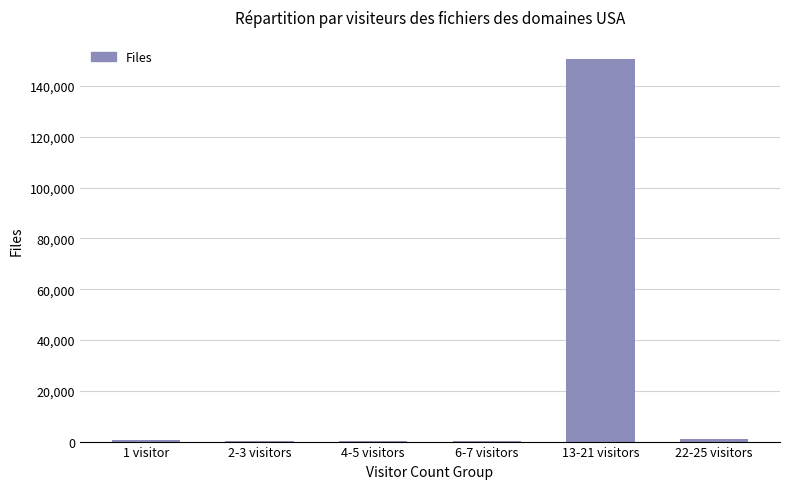

What is the sum of all values?

153063